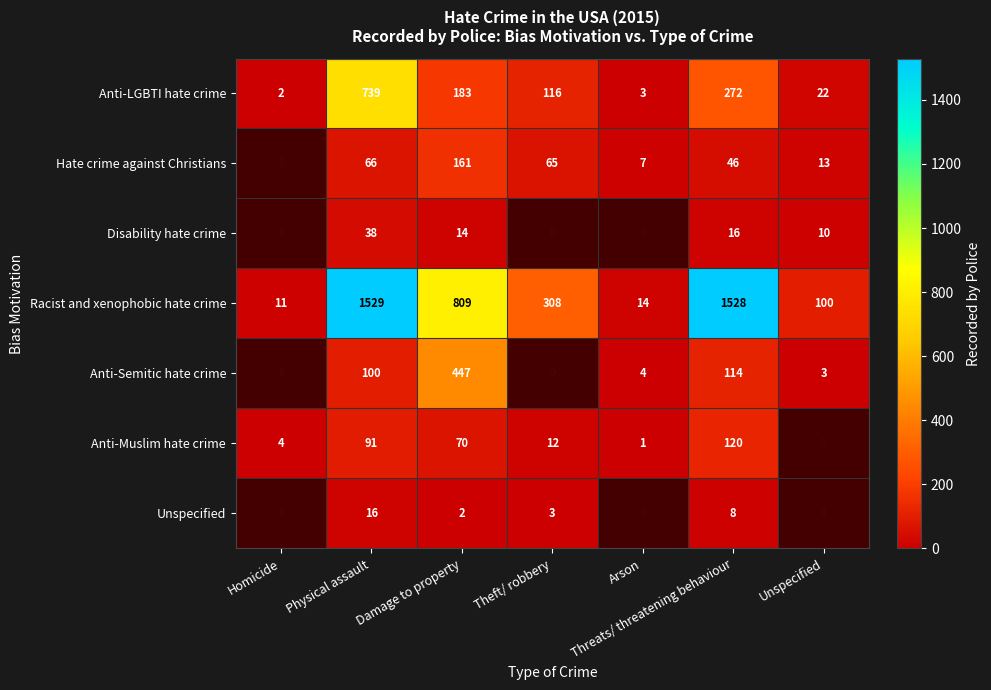

The value of Racist and xenophobic hate crime at Damage to property is 211. True or false?

False